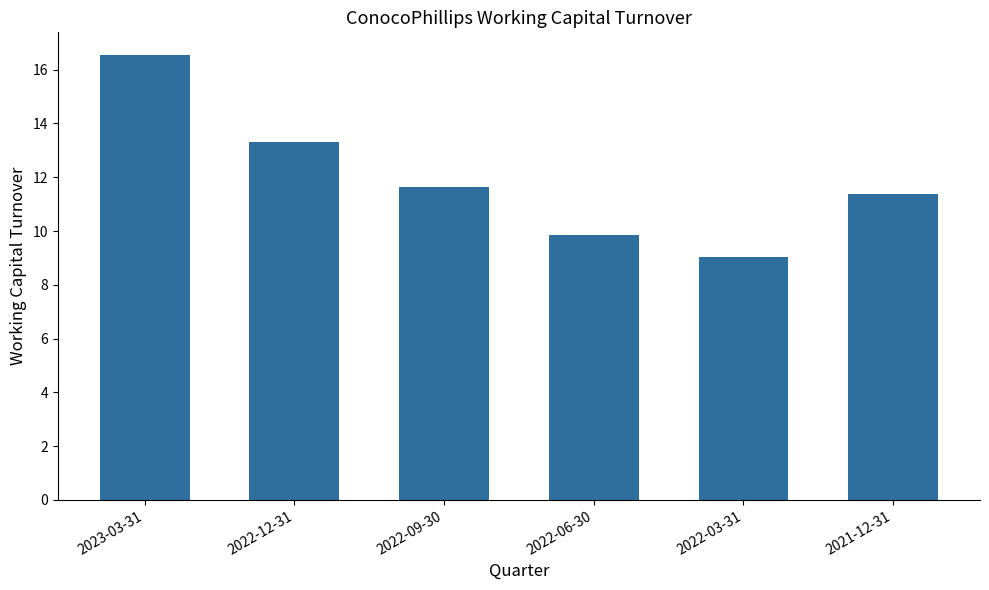

List the labels in order of value, largest first.

2023-03-31, 2022-12-31, 2022-09-30, 2021-12-31, 2022-06-30, 2022-03-31